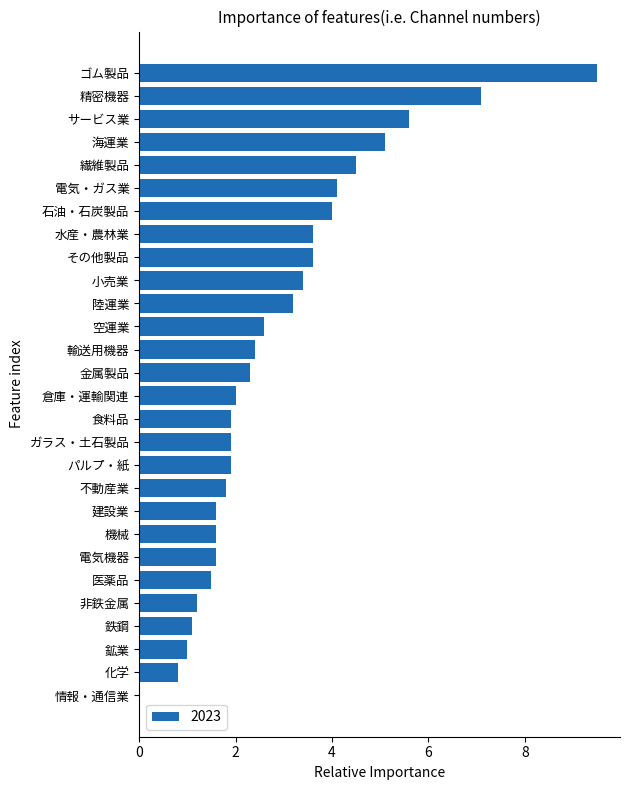

How many distinct data groups are displayed?

1